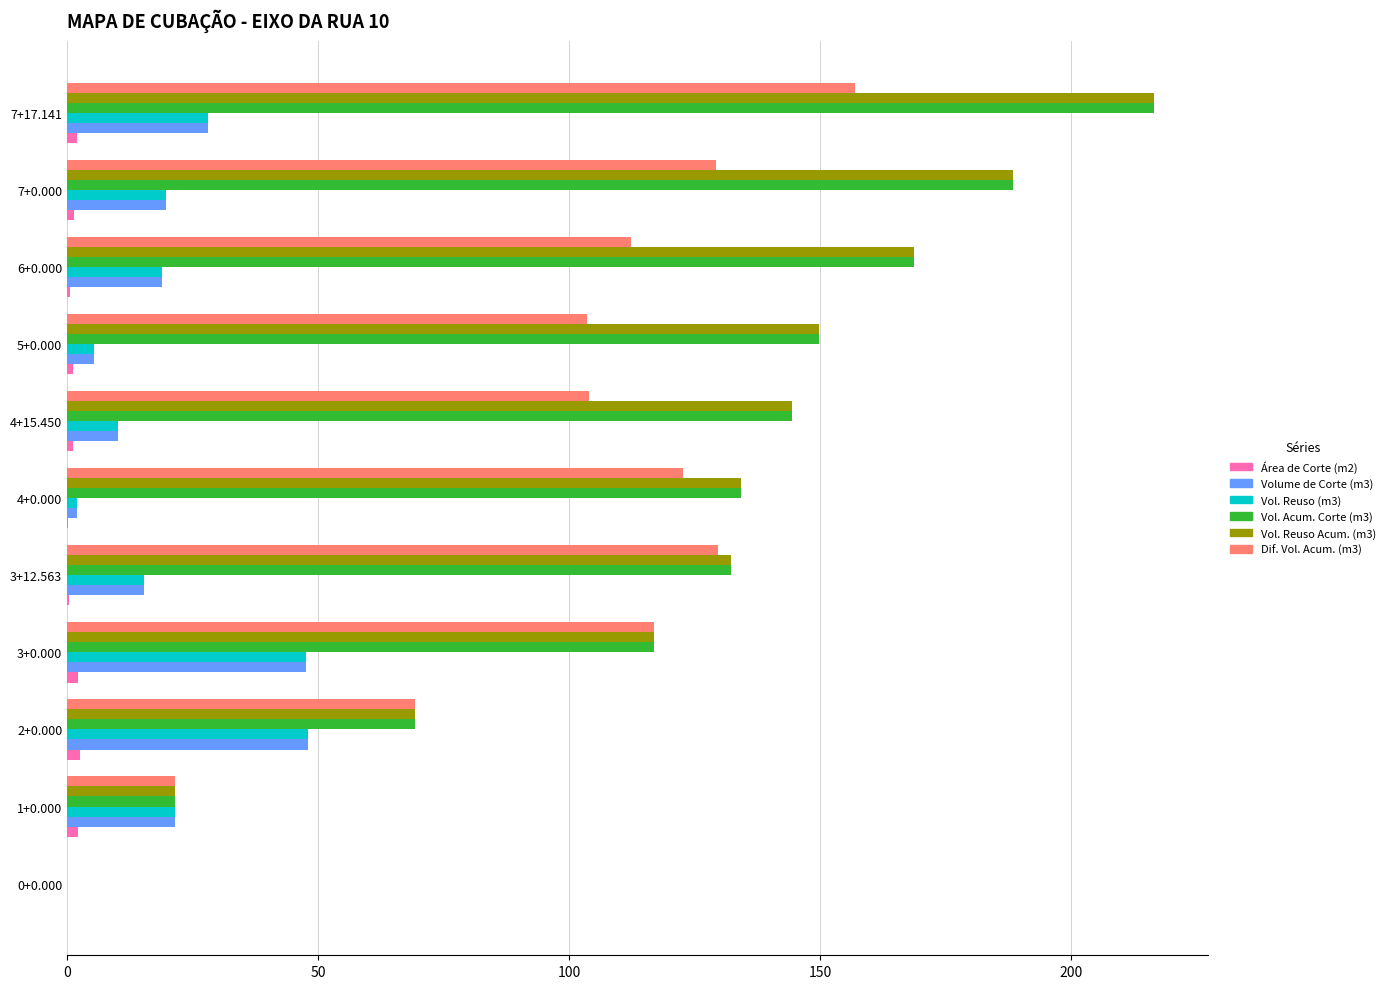

What is the sum of all Dif. Vol. Acum. (m3) values?

1066.3